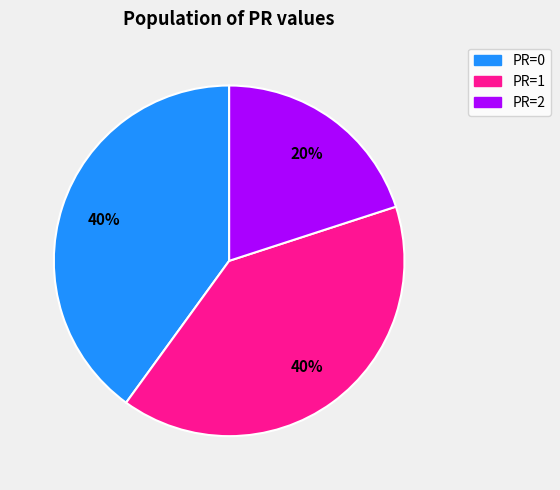

To the nearest percent, what is the average slice percentage?

33%